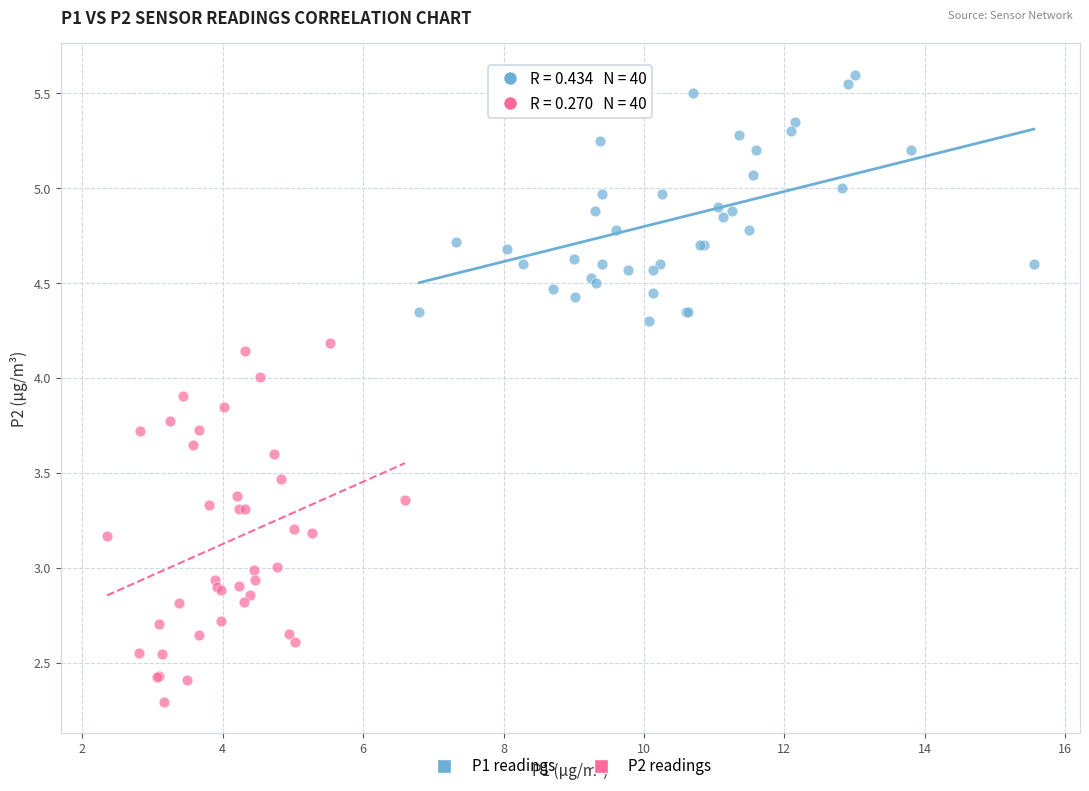

What are all the series names shown in the legend?

P1 readings, P2 readings